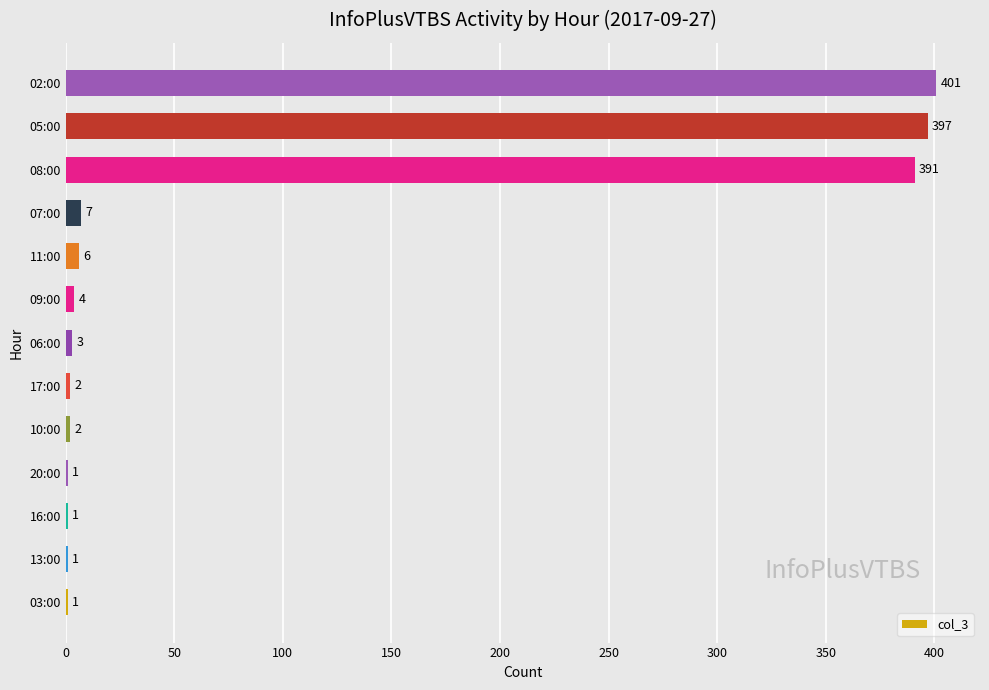

What is the sum of all values?

1217